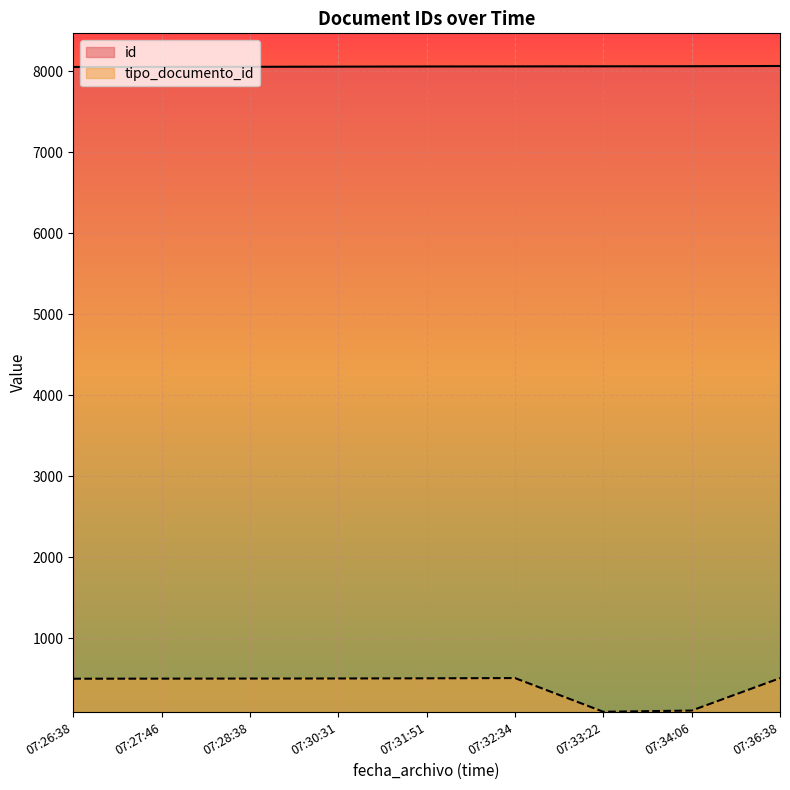

Does the chart display data point markers on the line(s)?

No